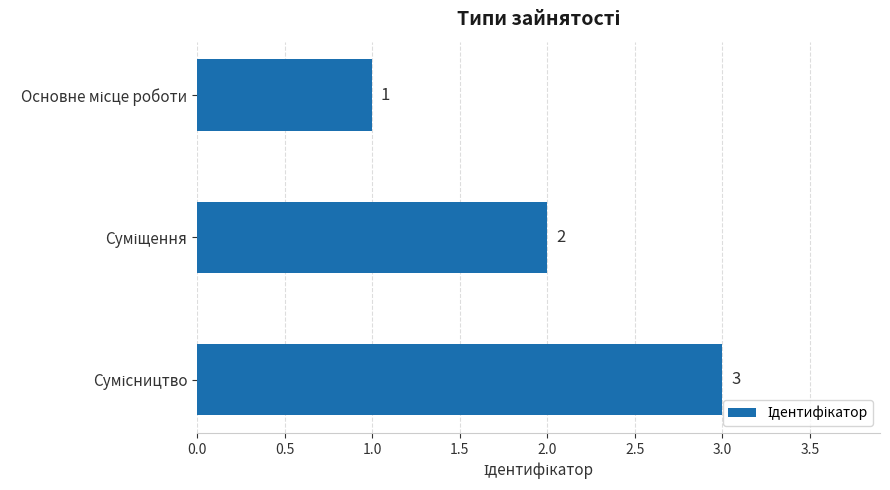

What is the value of the 3rd bar from the top?

3